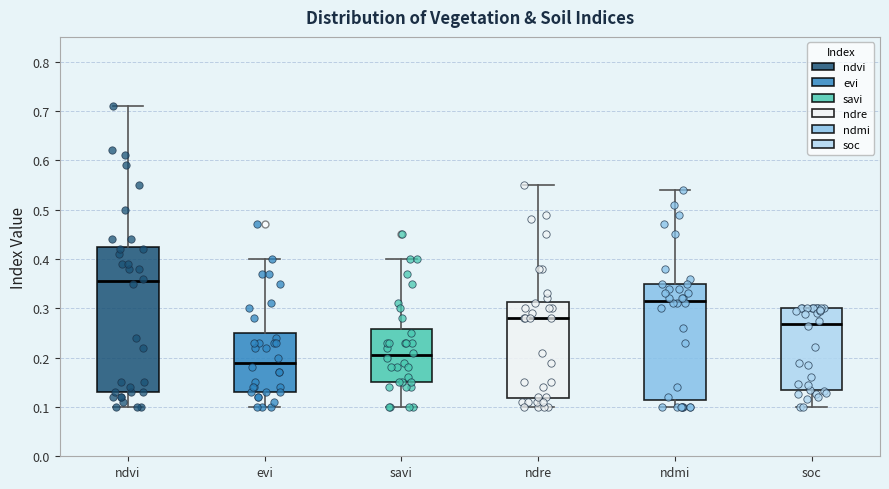

Which box has the highest median line?

ndvi